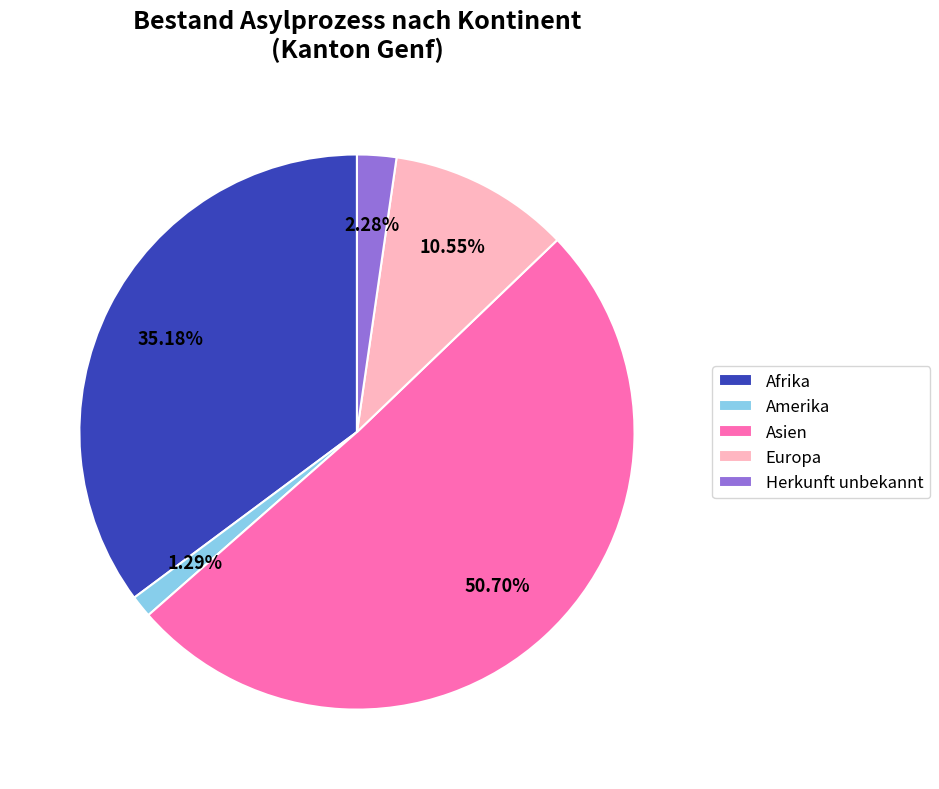

How many slices are in this pie chart?

5